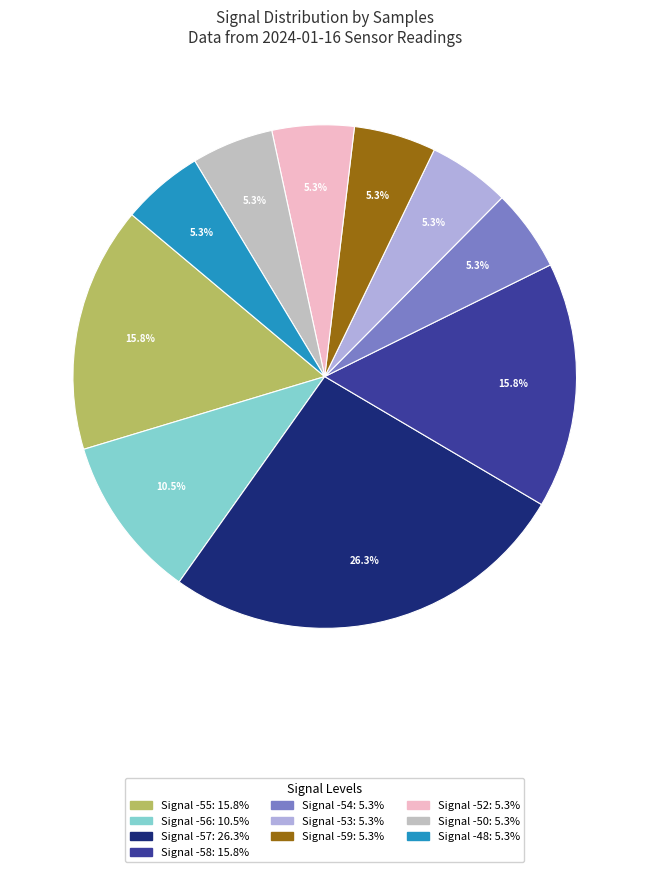

Count the number of slices in the pie.

10